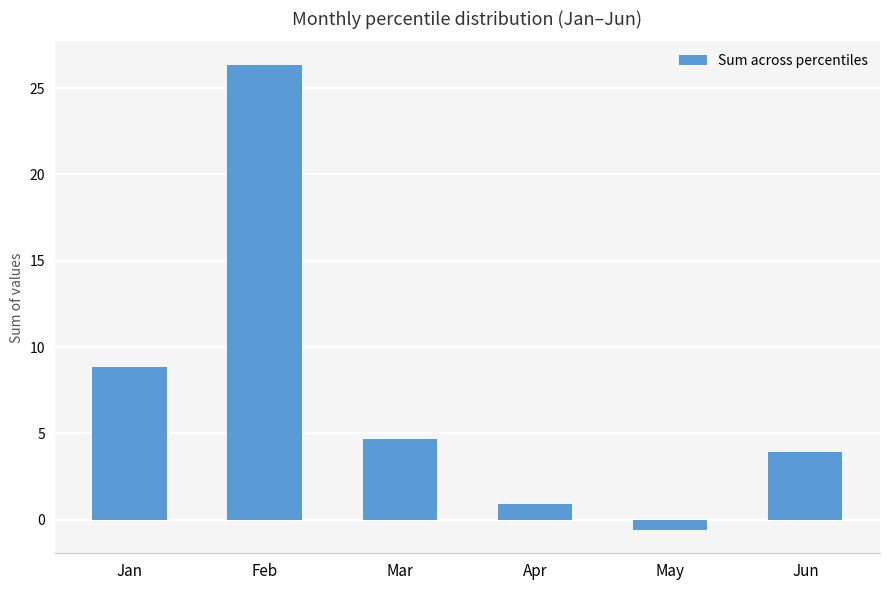

Are the bars horizontal?

No